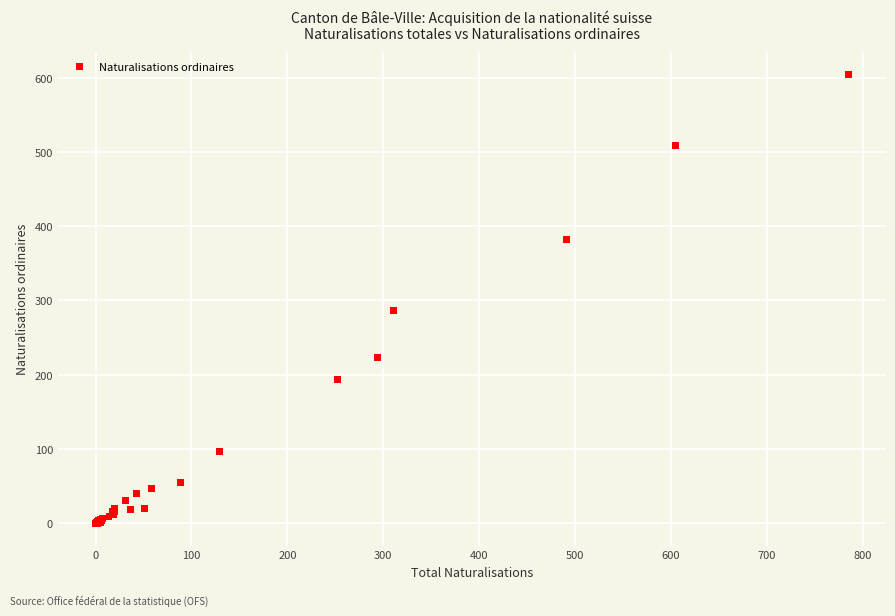

What Y value in the scatter plot is closest to 302?

286